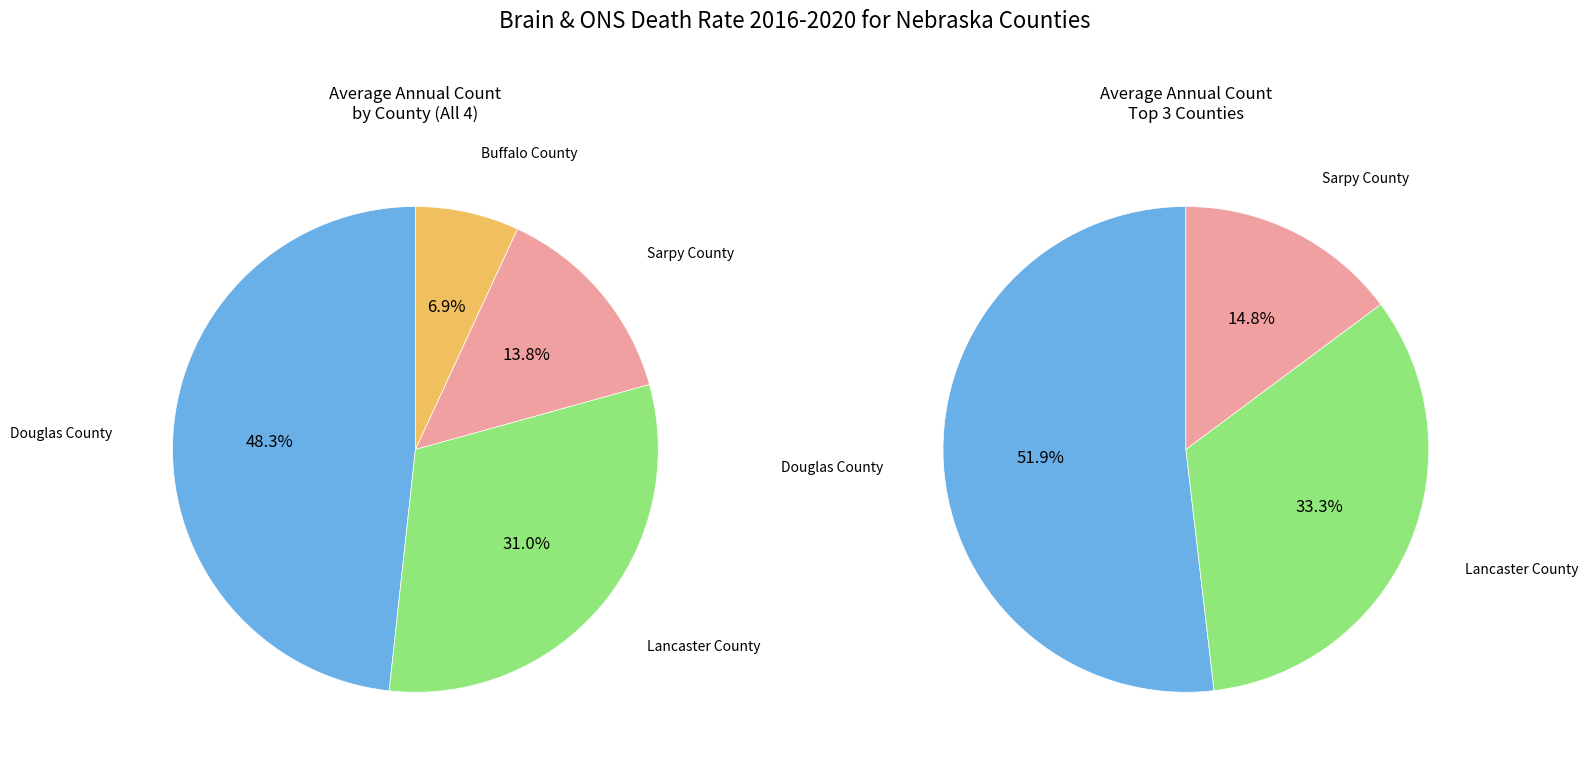

To the nearest percent, what is the difference between the largest and smallest slice percentages?

41%